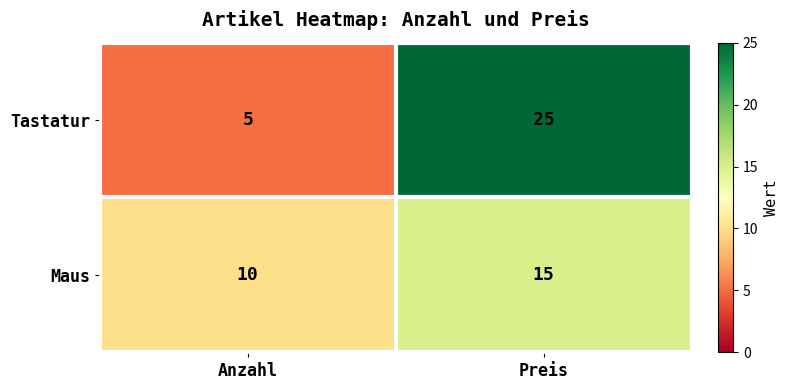

Between Anzahl and Preis, which series saw the biggest shift?

Tastatur